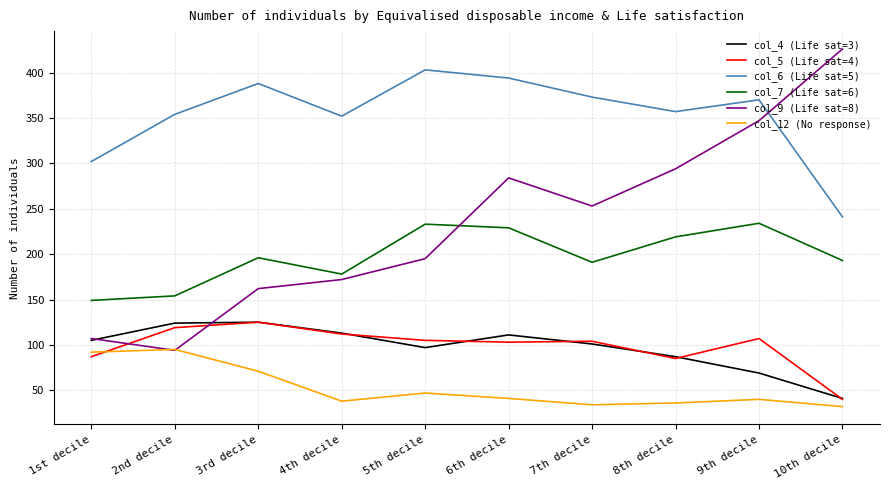

True or false: col_4 (Life sat=3) and col_12 (No response) intersect in this chart.

False